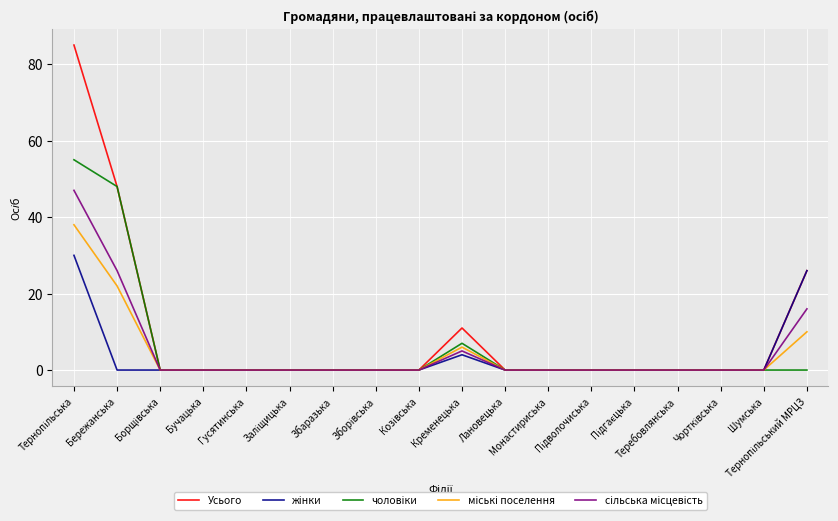

Which series has the largest range (max minus min)?

Усього